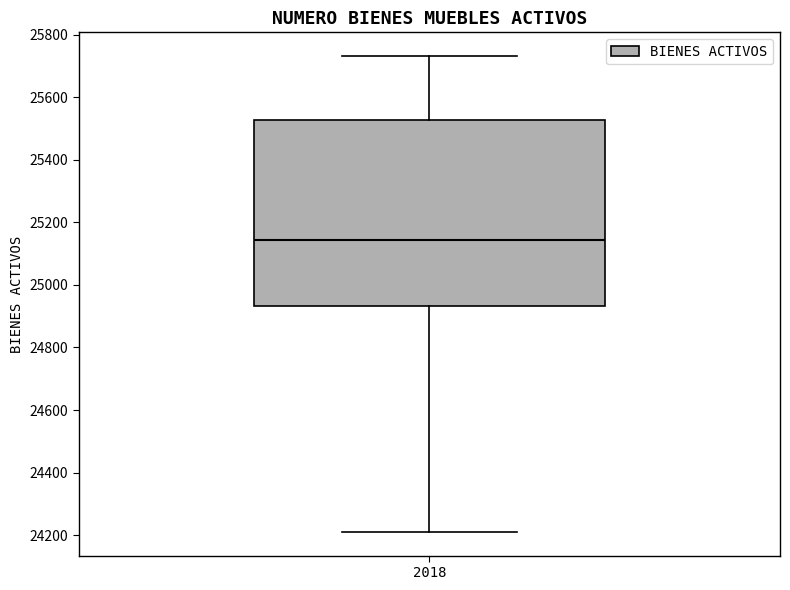

Read this box plot against the y-axis: the position of the median line, the range covered by the box, and the ends of both whiskers. The values are not printed on the chart, so give them approximately, as read against the axis.

median 25140, box 24940 to 25520, whiskers 24220 to 25740